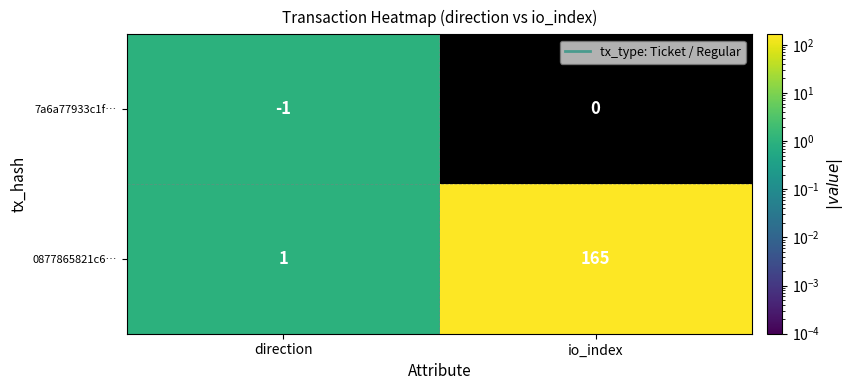

Which label corresponds to the smallest value in the chart?

direction